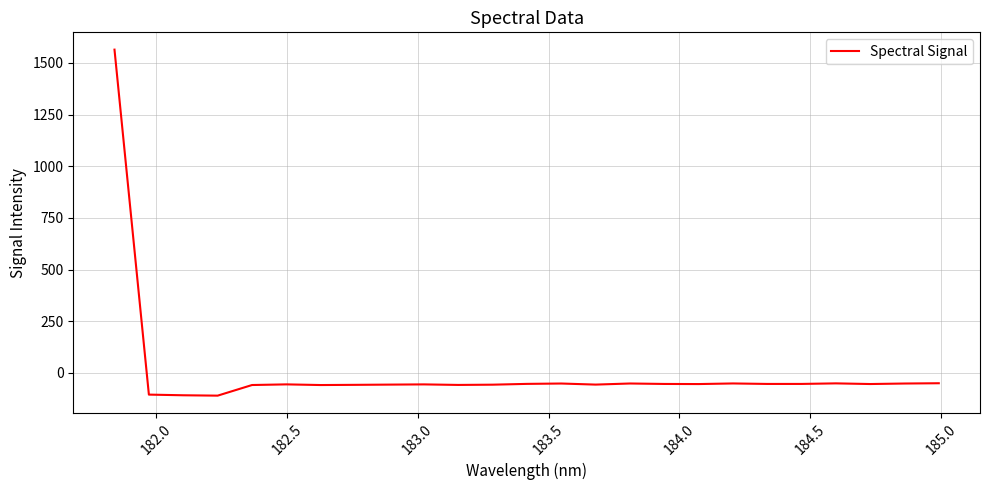

What is the difference between the maximum and minimum values?

1674.1